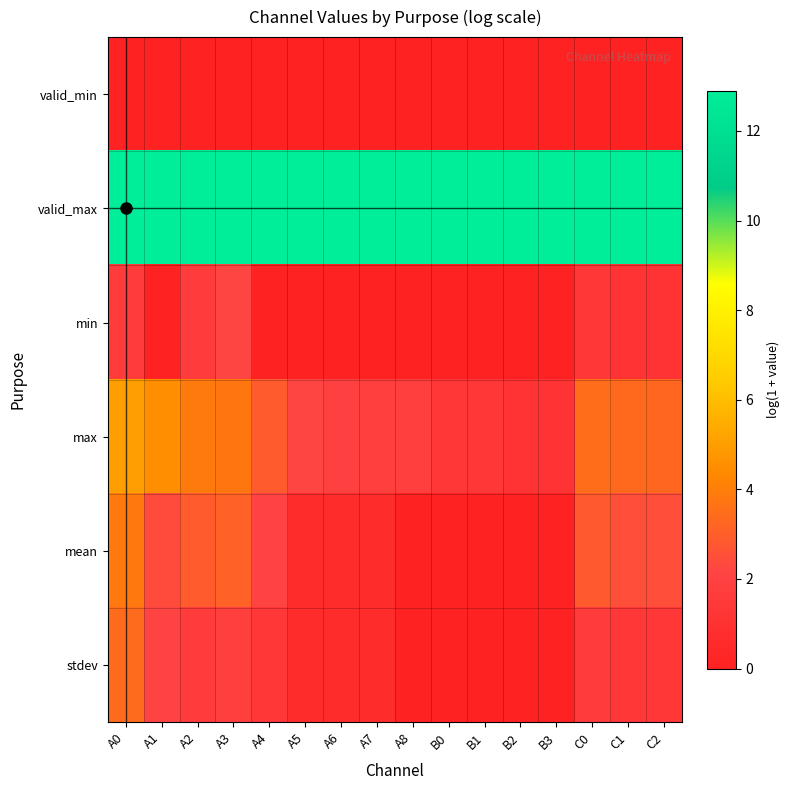

What is the spread (max minus min) of values at B1?

12.9